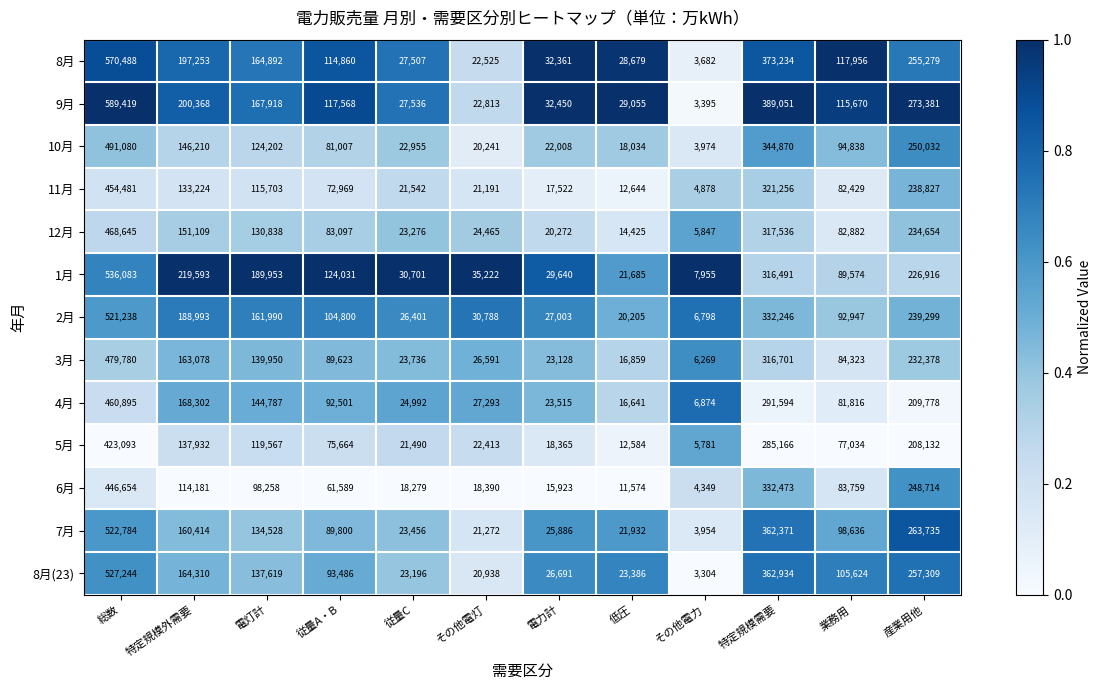

The value of 7月 at 産業用他 is 263735. True or false?

True